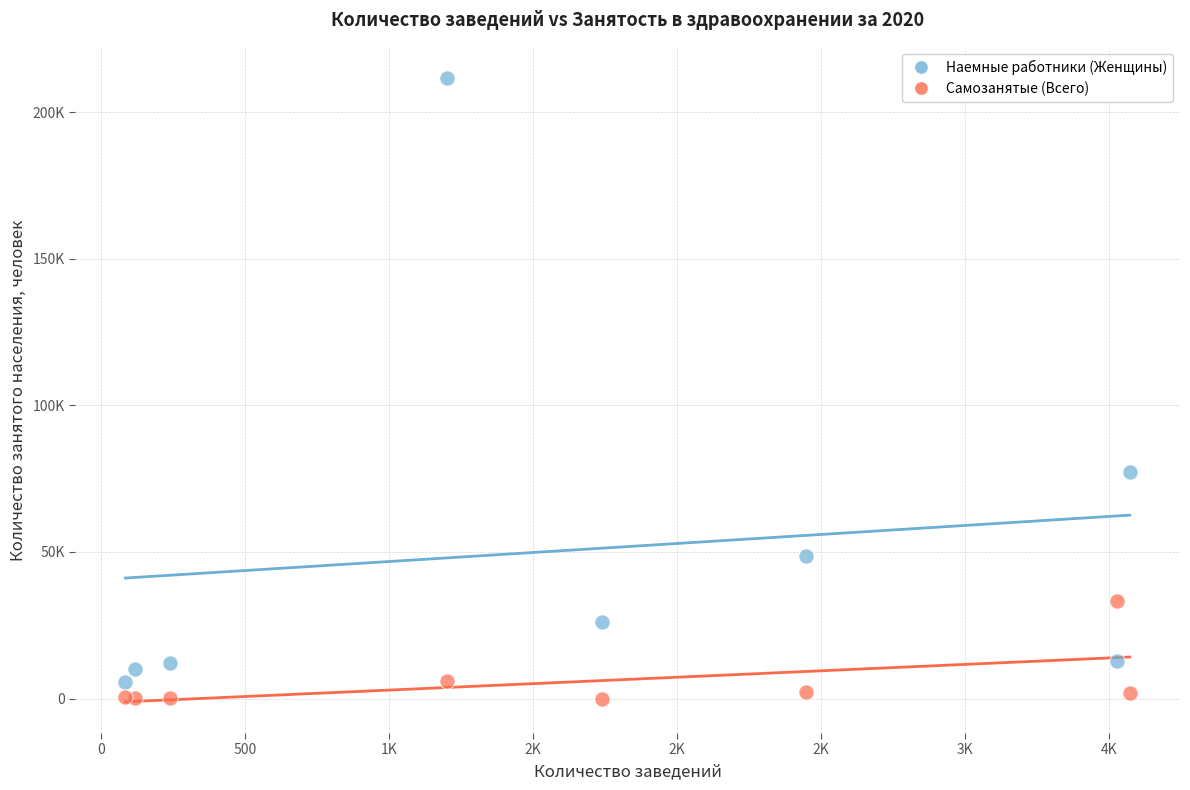

What are all the series names shown in the legend?

Наемные работники (Женщины), Самозанятые (Всего)